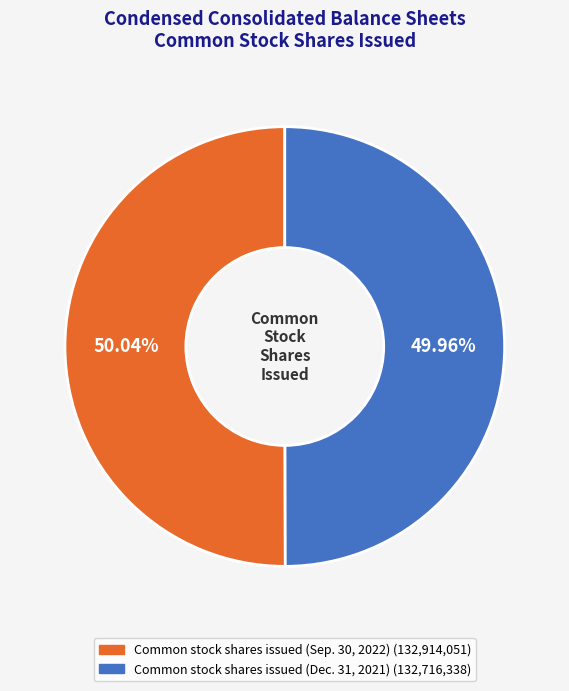

The Common stock shares issued (Dec. 31, 2021) slice represents 50% of the pie. True or false?

True